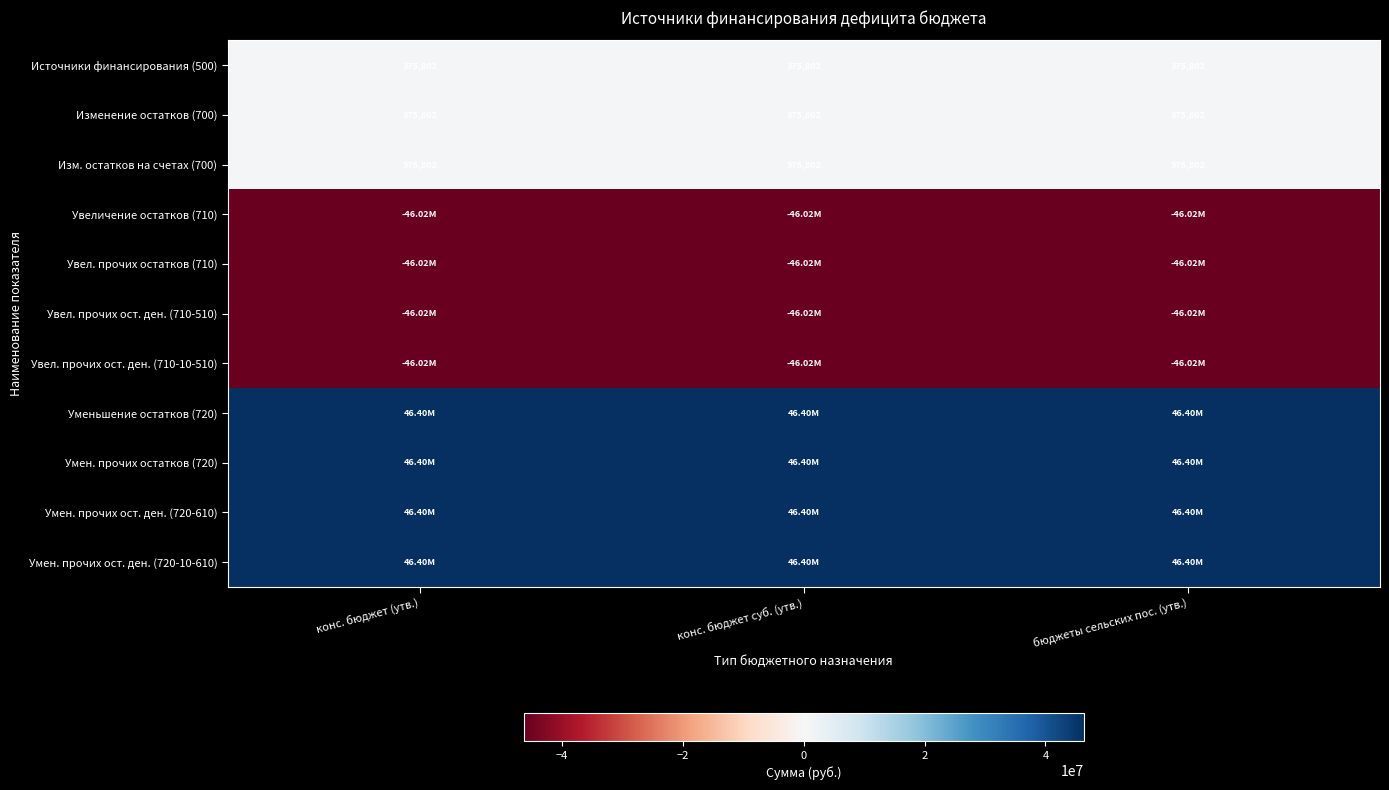

At which label is Умен. прочих ост. ден. (720-10-610) closest to 46400202?

конс. бюджет (утв.)